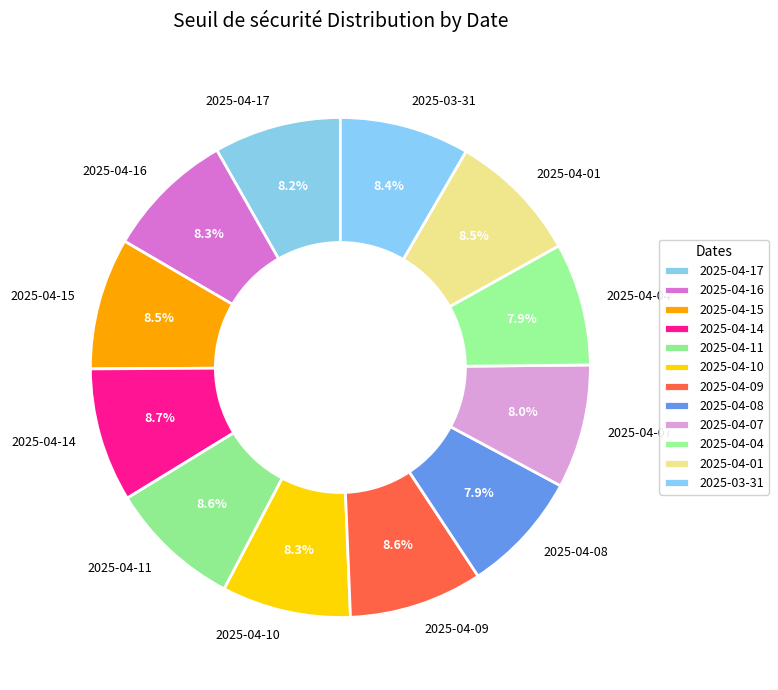

Does any single category account for the majority?

No